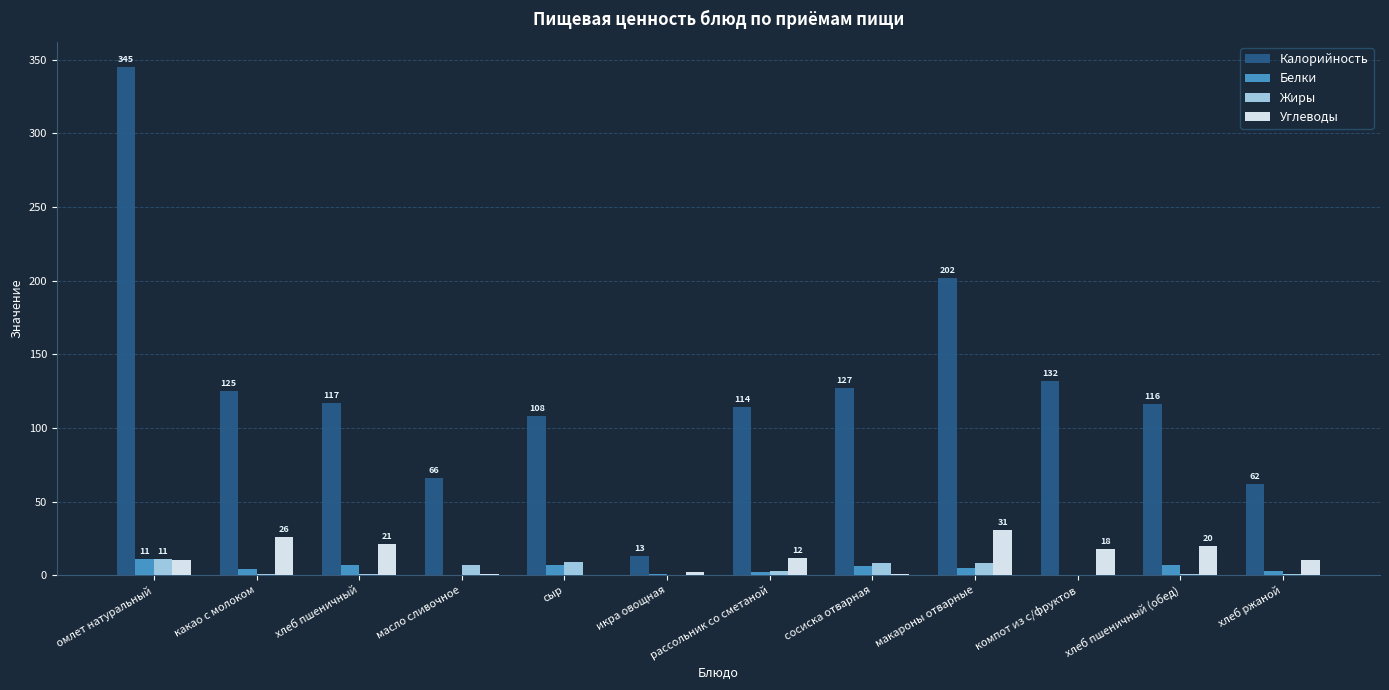

Which label corresponds to the largest value in the chart?

омлет натуральный